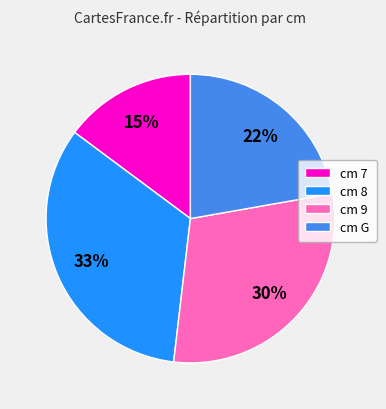

To the nearest percent, what percentage of the pie is cm 8?

33%